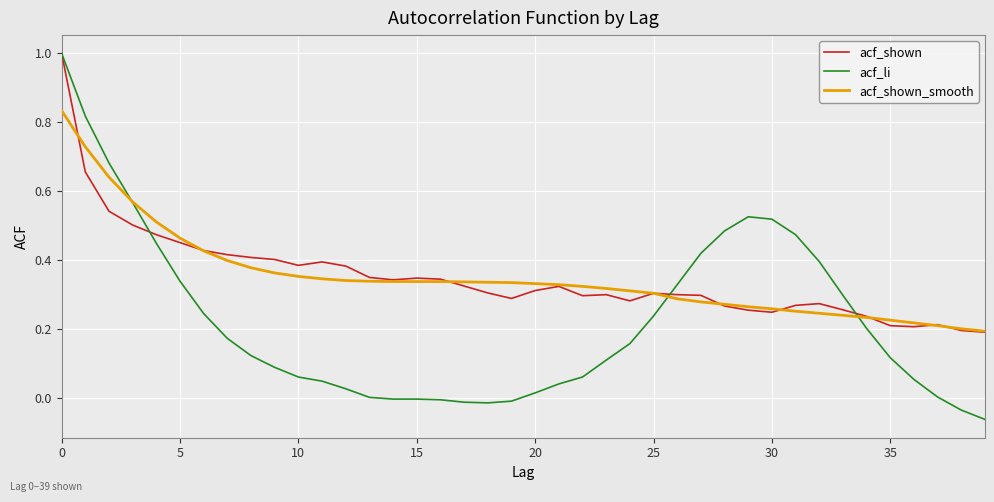

Which series has the largest range (max minus min)?

acf_li